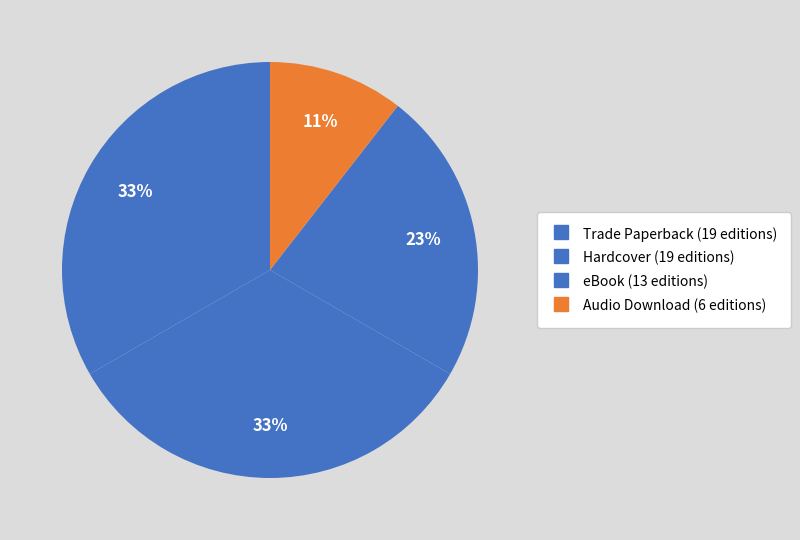

How many slices are in this pie chart?

4